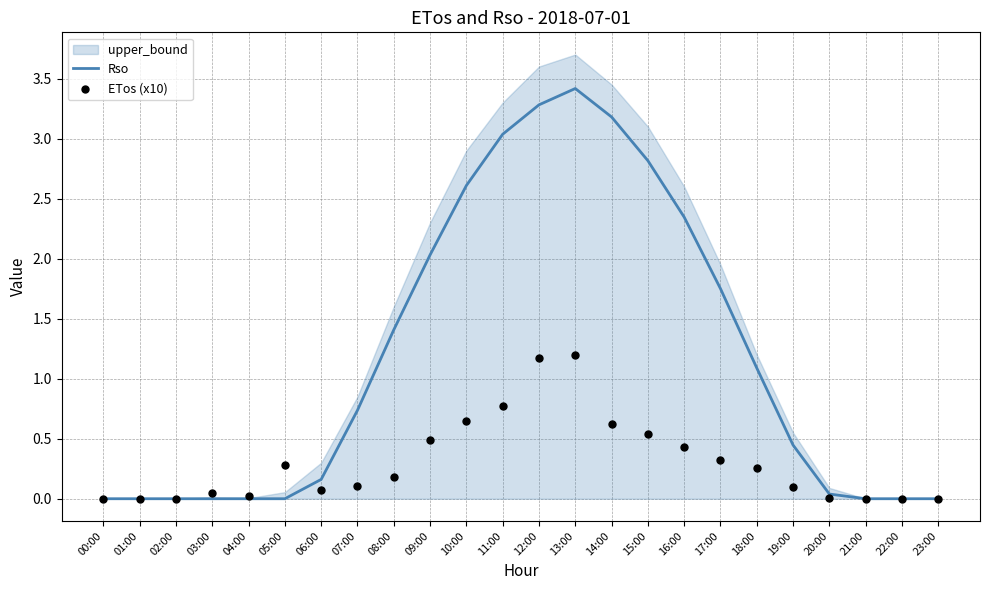

Which series has the largest total across all categories?

Rso